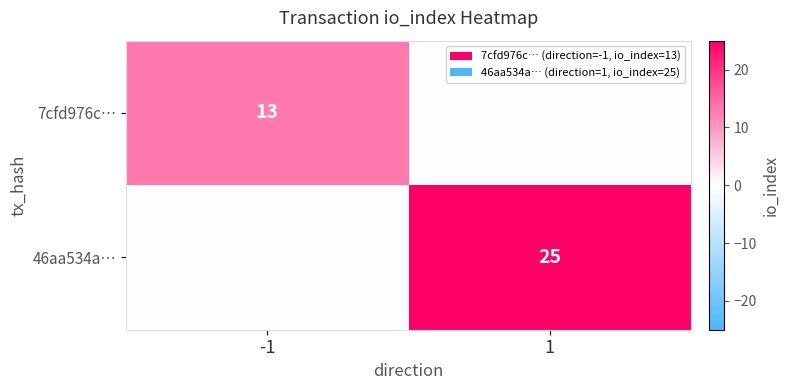

The value of 46aa534a… at 1 is 6. True or false?

False